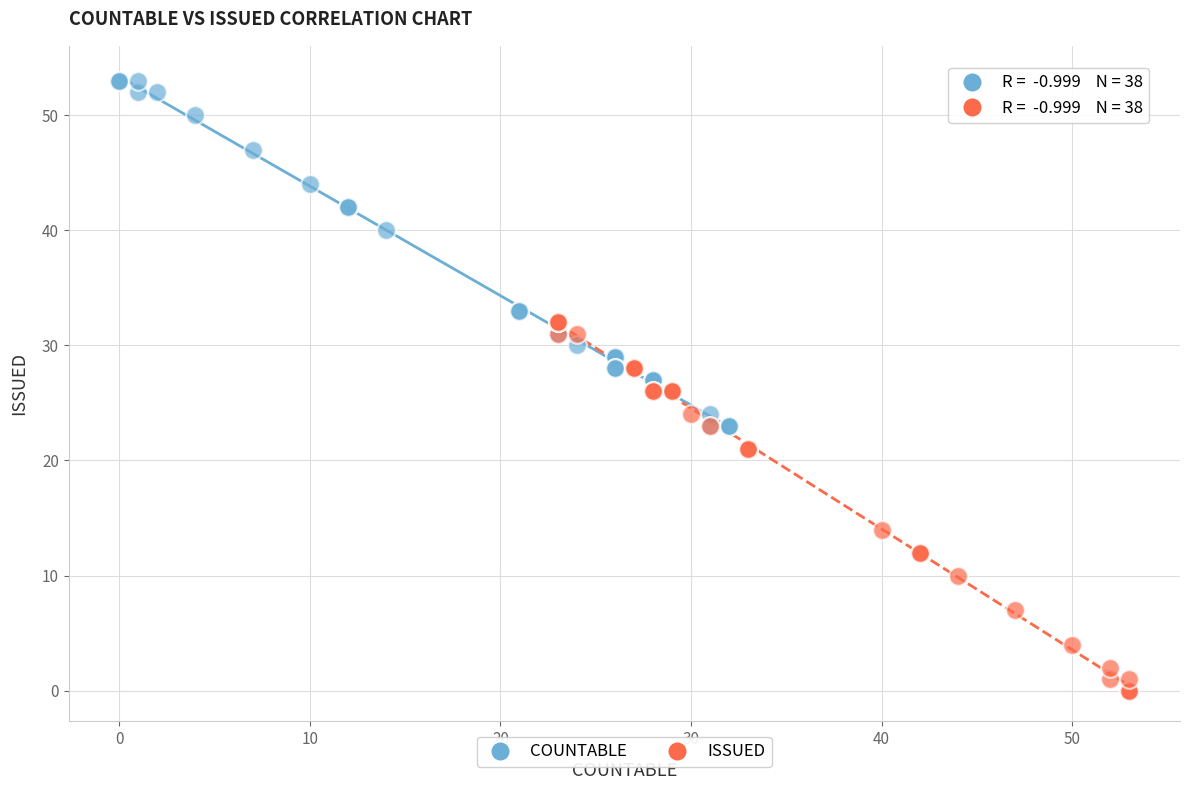

Which series contains the highest Y value?

COUNTABLE